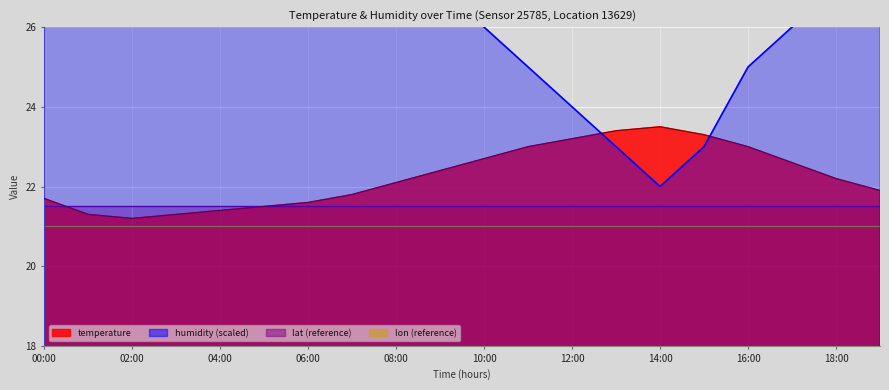

List the labels in order of temperature value, largest first.

14:00, 13:00, 15:00, 12:00, 11:00, 16:00, 10:00, 17:00, 09:00, 18:00, 08:00, 19:00, 07:00, 00:00, 06:00, 05:00, 04:00, 01:00, 03:00, 02:00